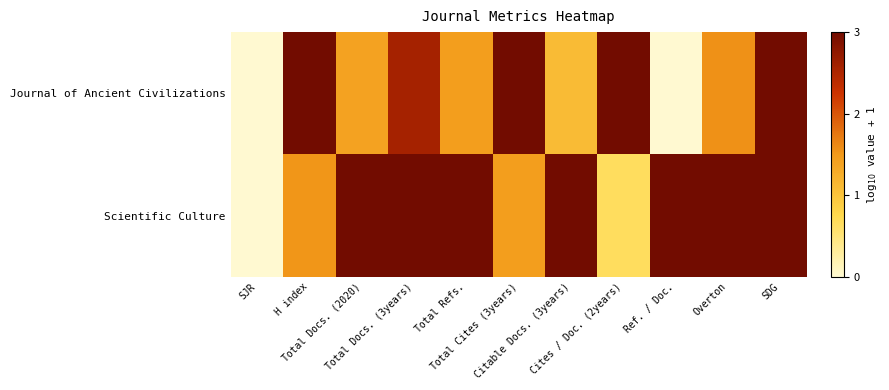

What is the maximum value shown in the chart?

3.0